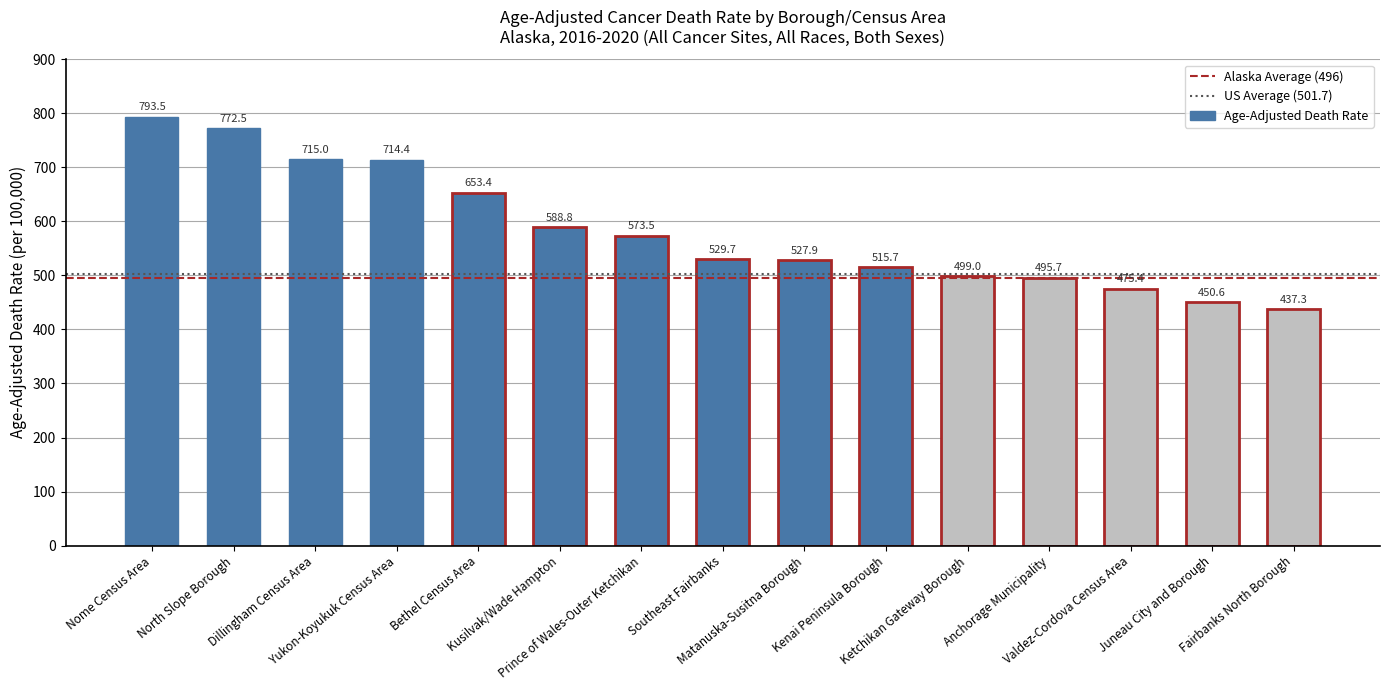

Reading left to right, what are all the values shown in this chart?

793.5	772.5	715.0	714.4	653.4	588.8	573.5	529.7	527.9	515.7	499.0	495.7	475.4	450.6	437.3